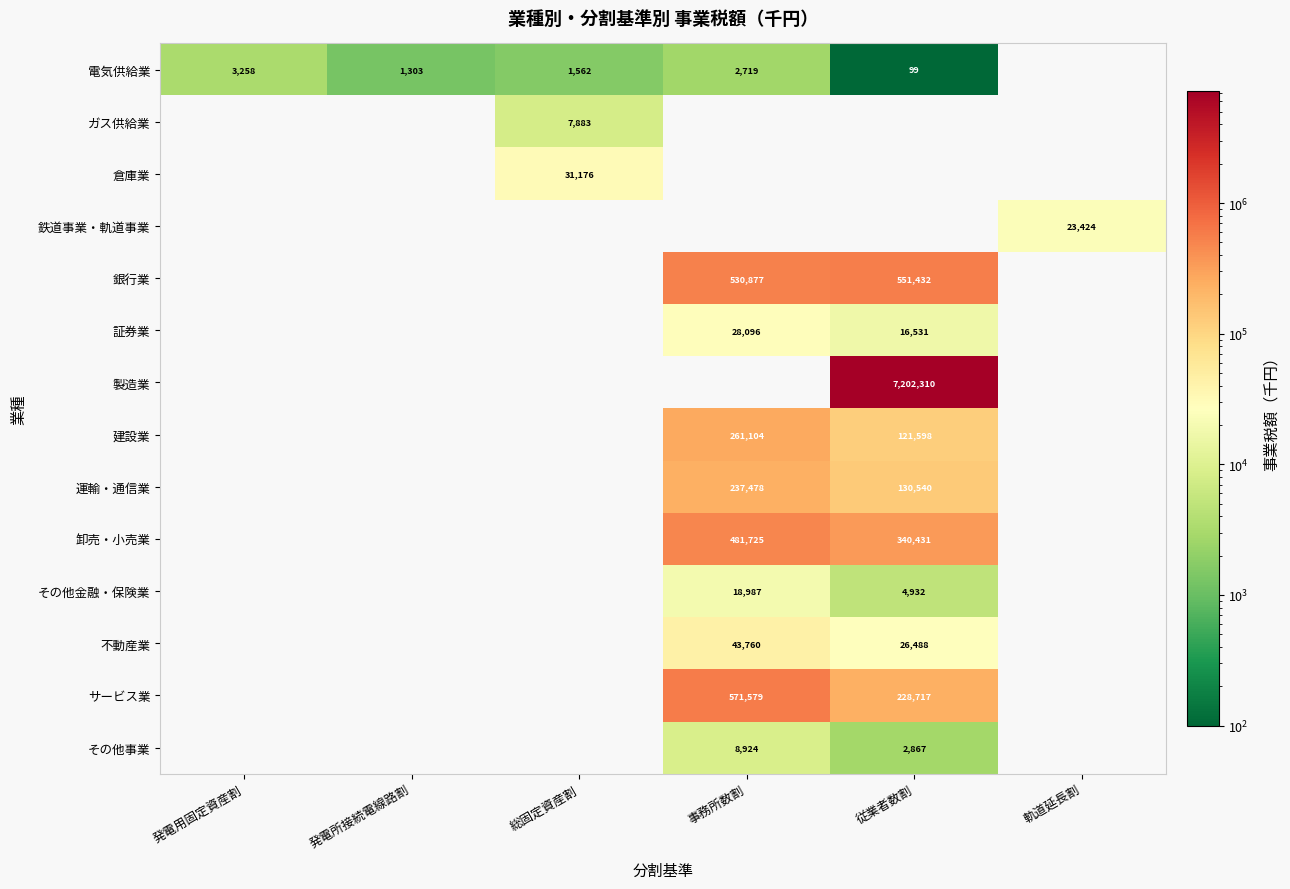

Is it true that 製造業 equals 7202310 at 従業者数割?

True